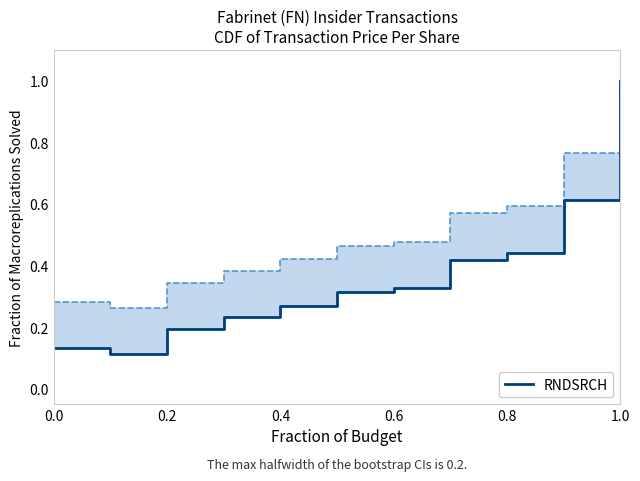

The value at 0.0 is 0.1. True or false?

False